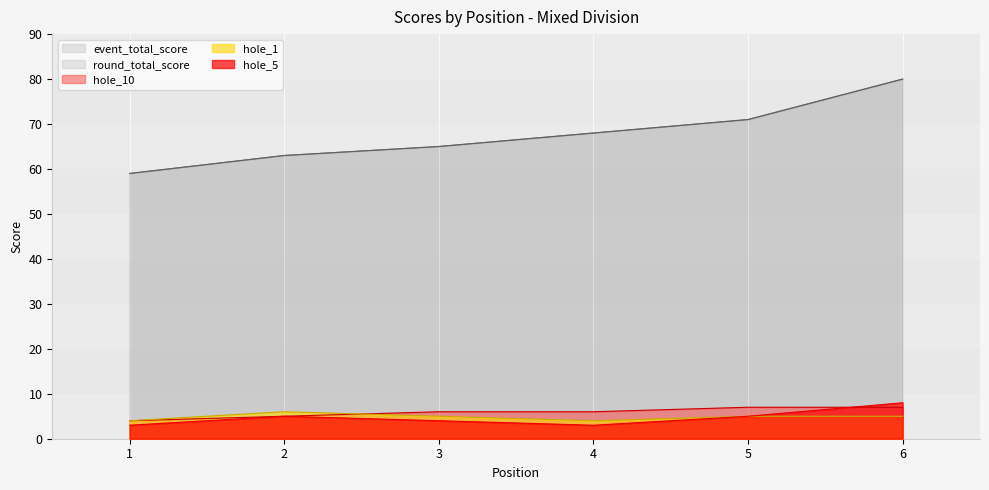

The hole_1 series shows 5 at 6. True or false?

True